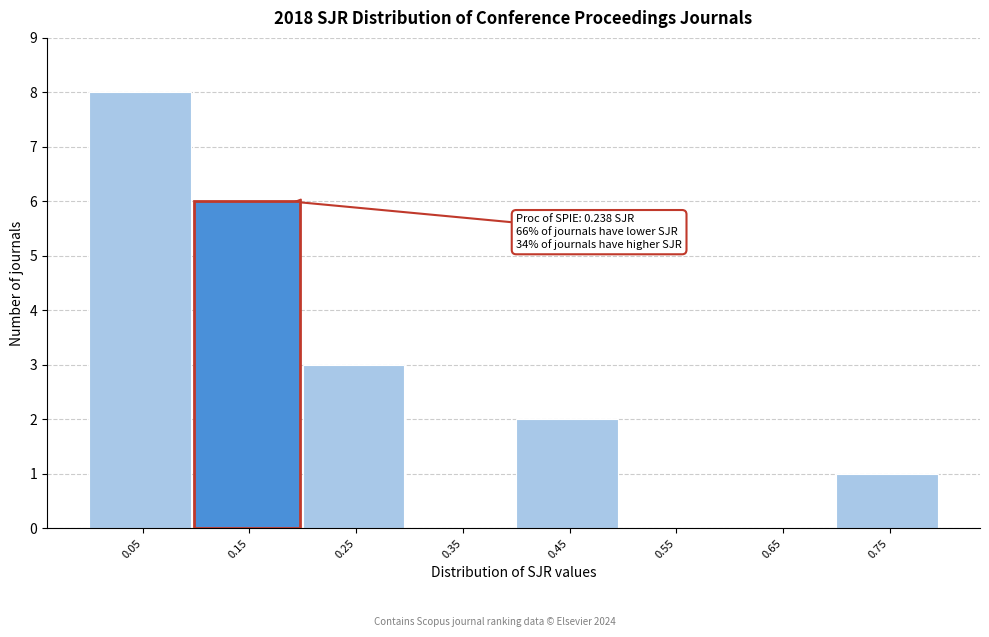

Reading left to right, what are all the values shown in this chart?

0.05=8	0.15=6	0.25=3	0.35=0	0.45=2	0.55=0	0.65=0	0.75=1